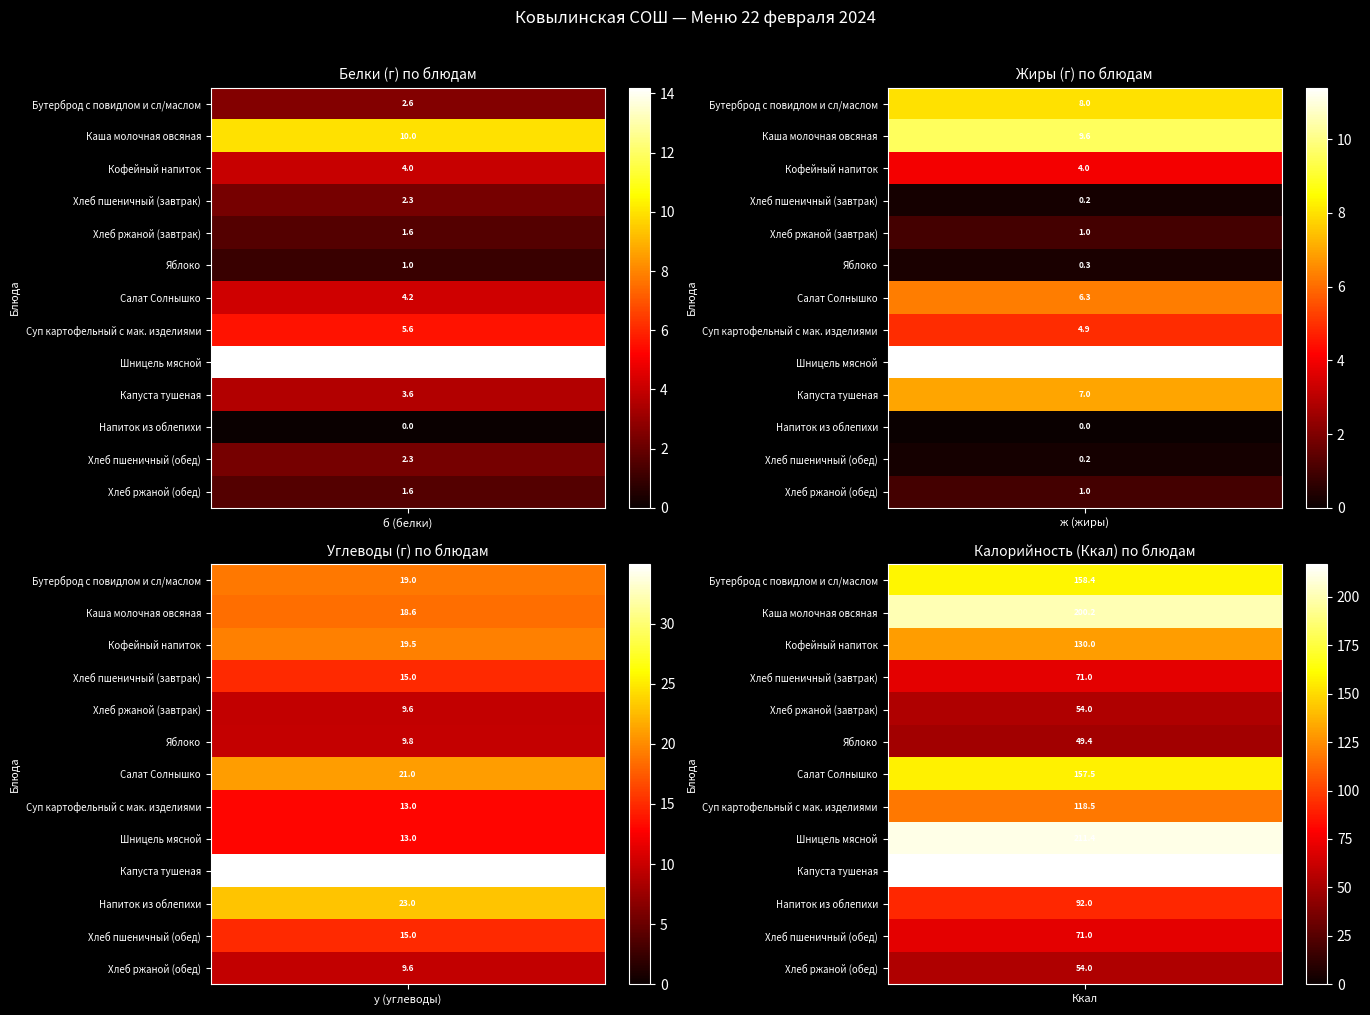

True or false: Салат Солнышко has a value of 54.3 at 3.

False